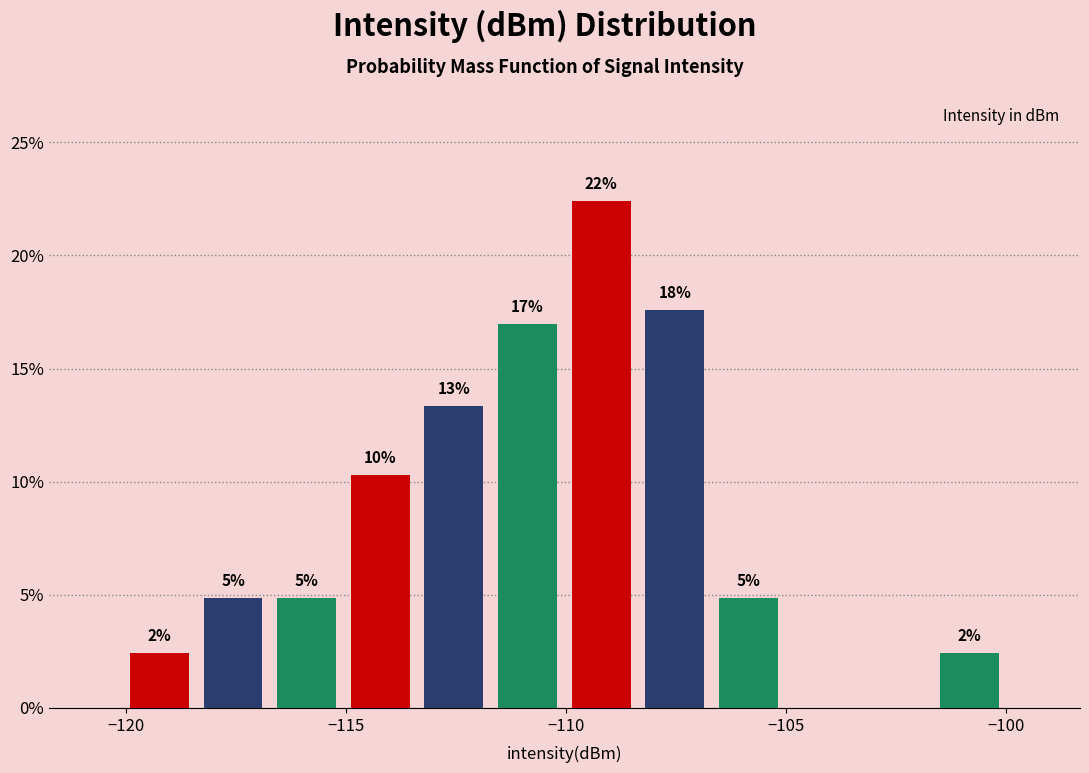

Read against the x-axis, roughly where is the centre of the tallest bar?

-109.0